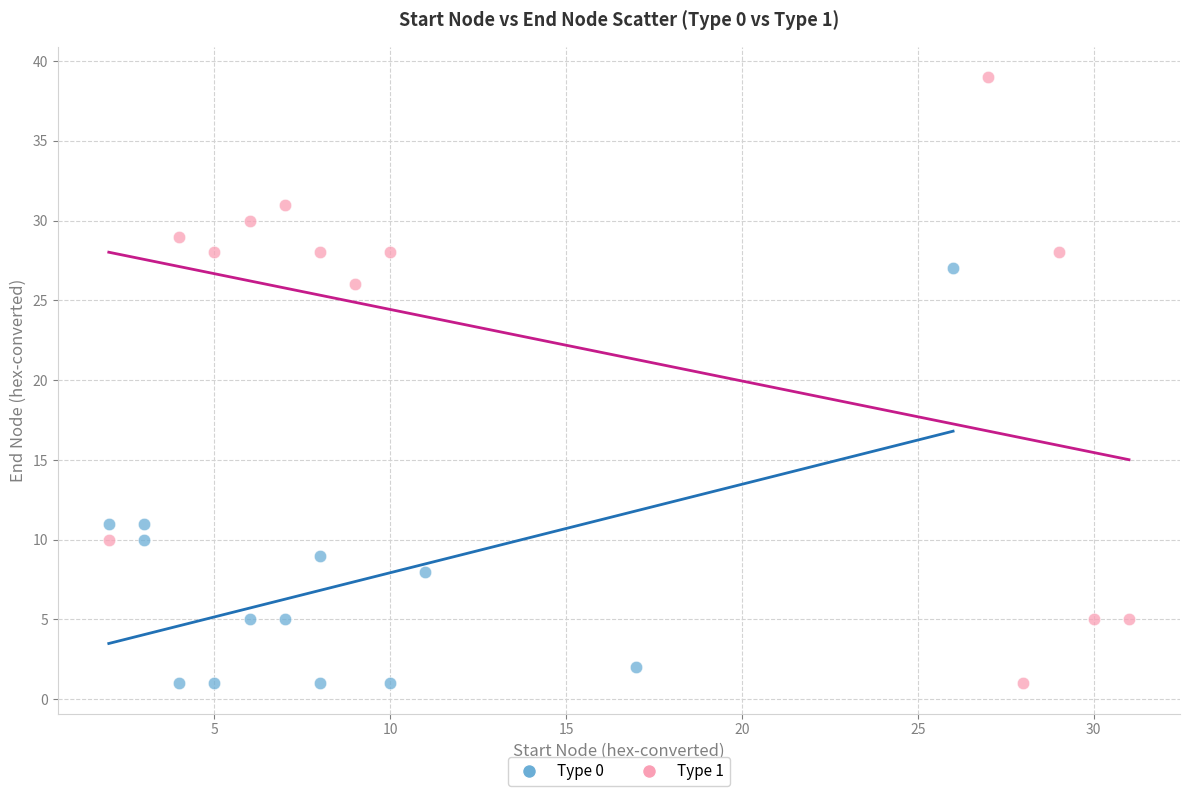

Which series contains the highest Y value?

Type 1